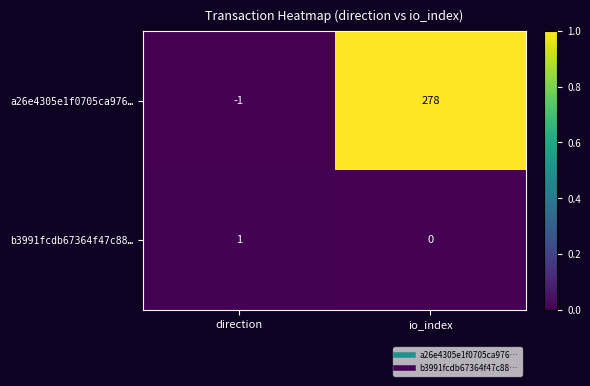

Which series has the largest total across all categories?

a26e4305e1f0705ca976…